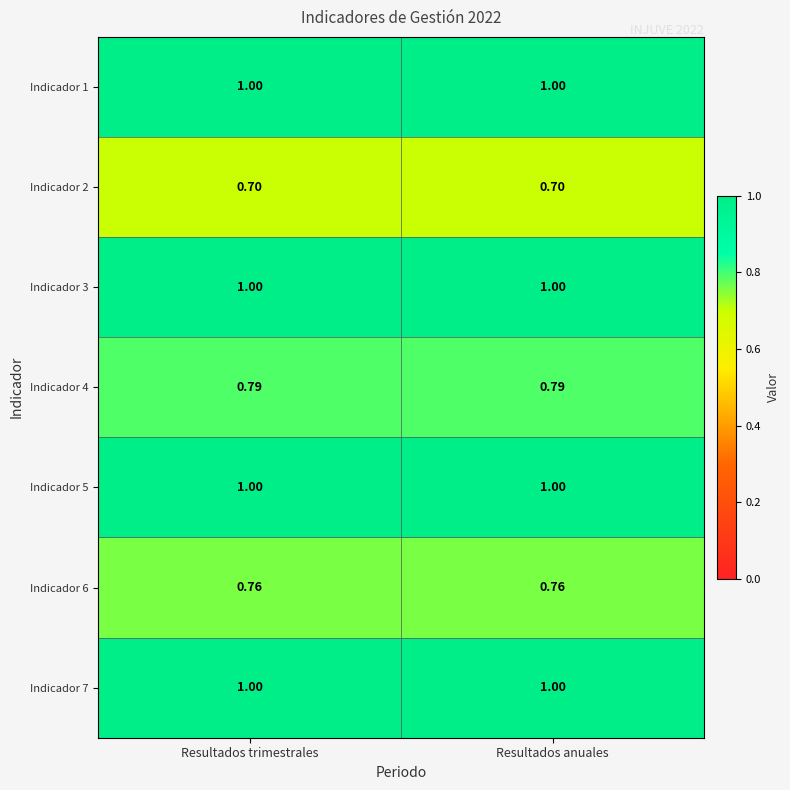

At how many categories does at least one series exceed 0?

2